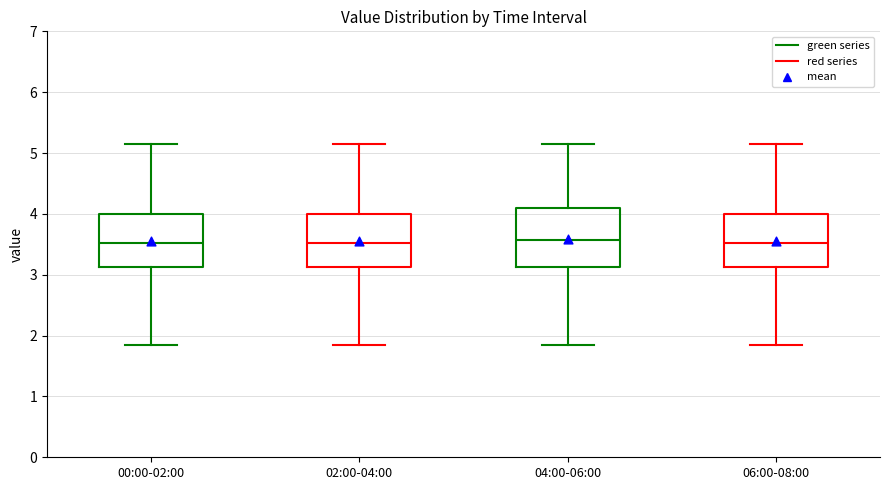

Reading left to right, transcribe this box plot: for each box, give where its median line is, the range the box spans, and where its two whiskers end, as read against the y-axis. The values are not printed on the chart, so give them approximately, as read against the axis.

00:00-02:00: median 3.5, box 3.1 to 4.0, whiskers 1.9 to 5.2
02:00-04:00: median 3.5, box 3.1 to 4.0, whiskers 1.9 to 5.2
04:00-06:00: median 3.6, box 3.1 to 4.1, whiskers 1.9 to 5.2
06:00-08:00: median 3.5, box 3.1 to 4.0, whiskers 1.9 to 5.2